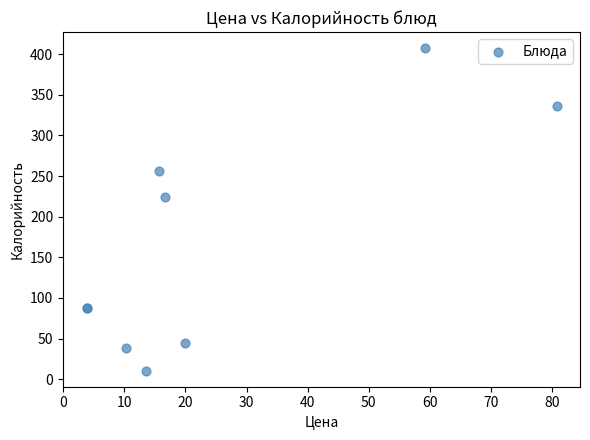

What Y value in the scatter plot is closest to 208?

223.6